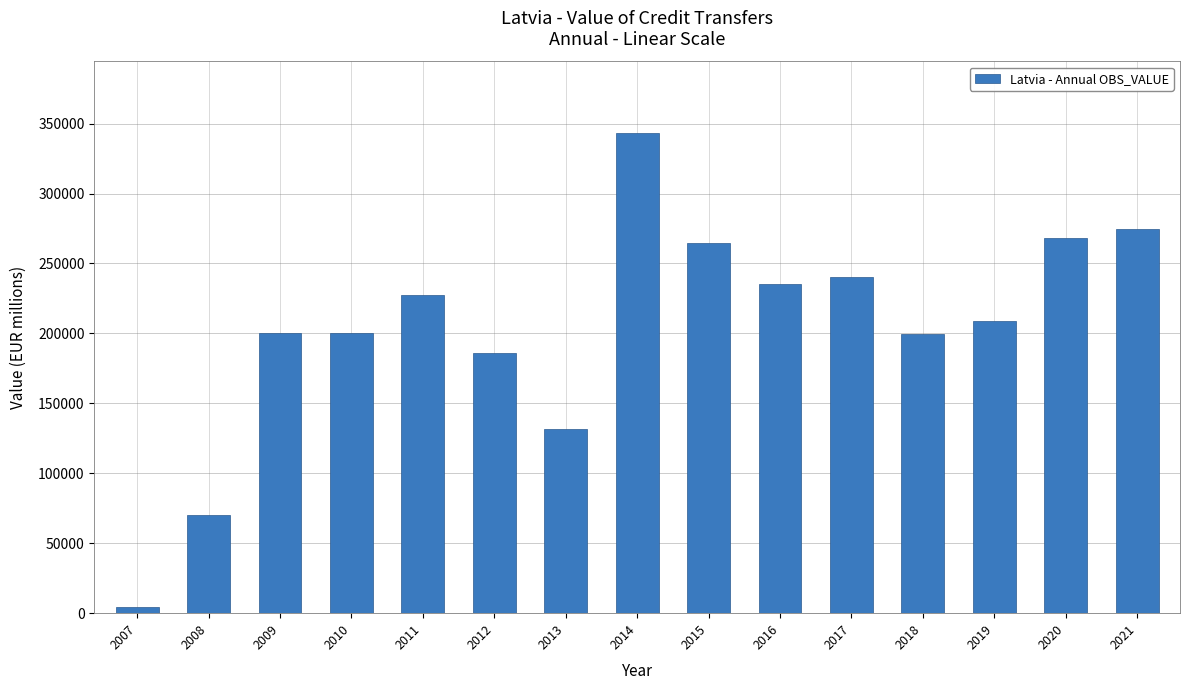

What is the difference between the maximum and second lowest values?

272863.3